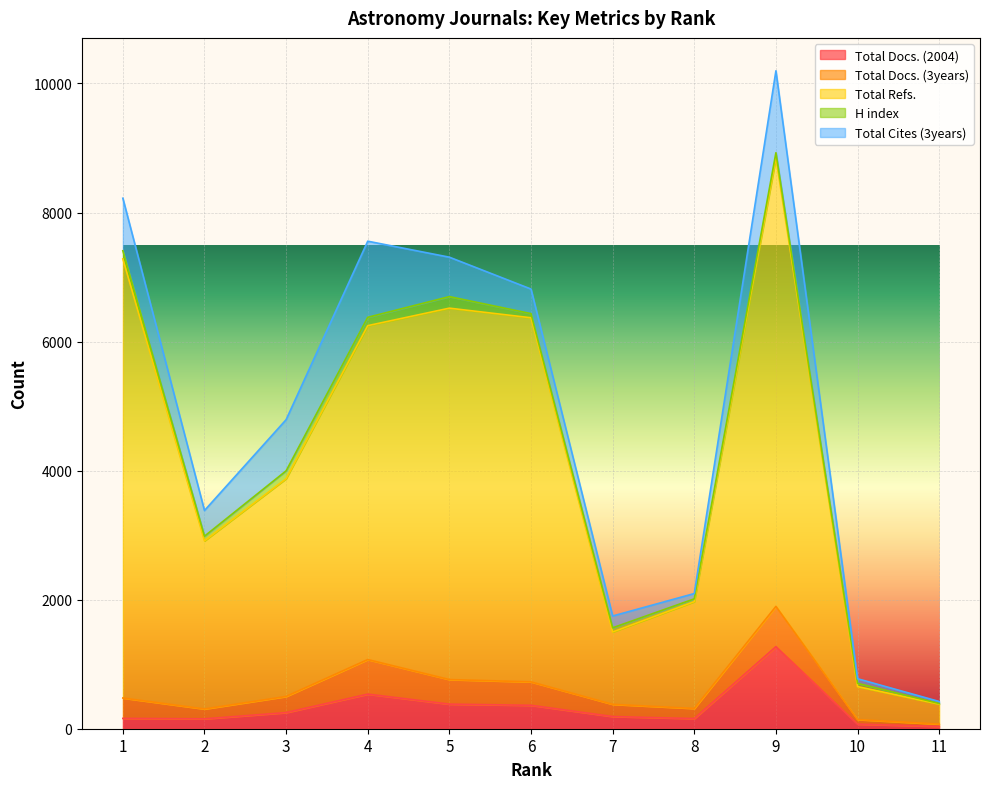

True or false: Total Cites (3years) has a value of 204 at 6.

False